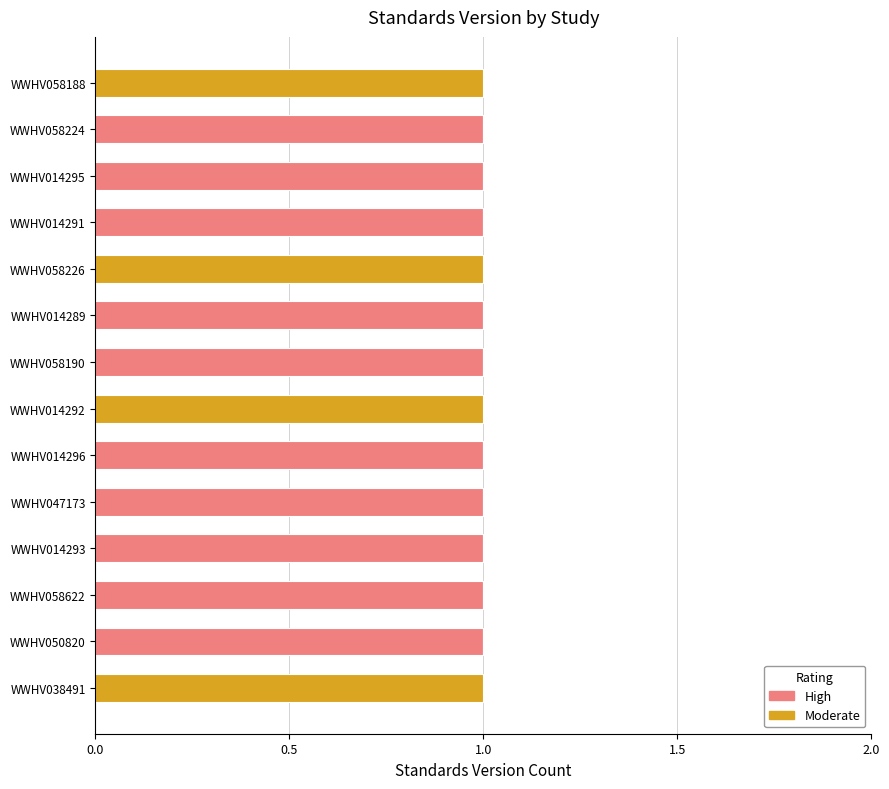

The value of High at WWHV038491 is 0. True or false?

True